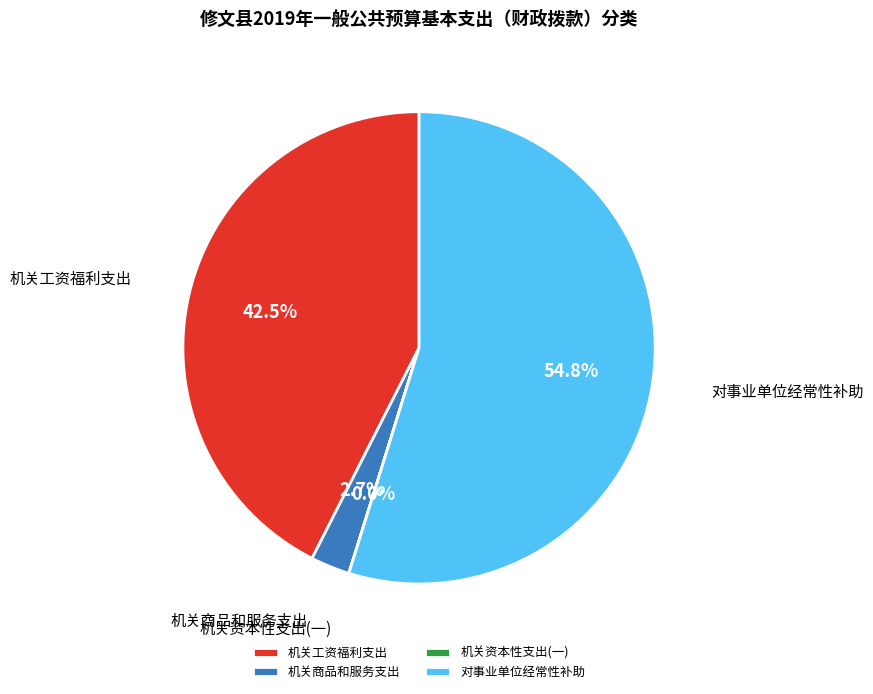

Which category accounts for the majority?

对事业单位经常性补助